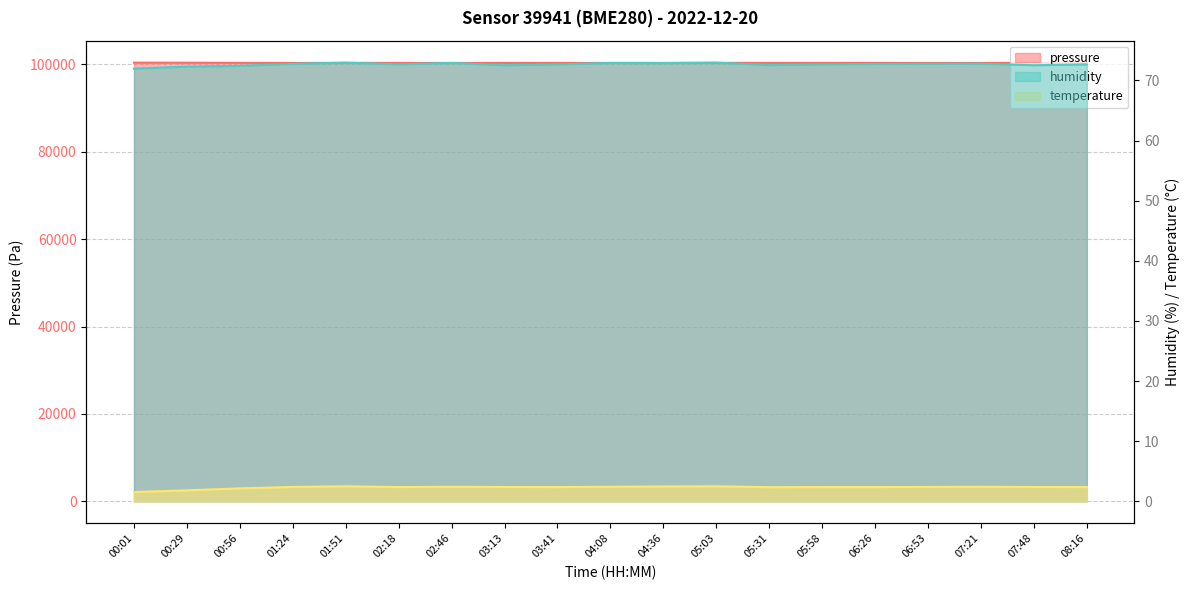

How many series are shown in this chart?

3